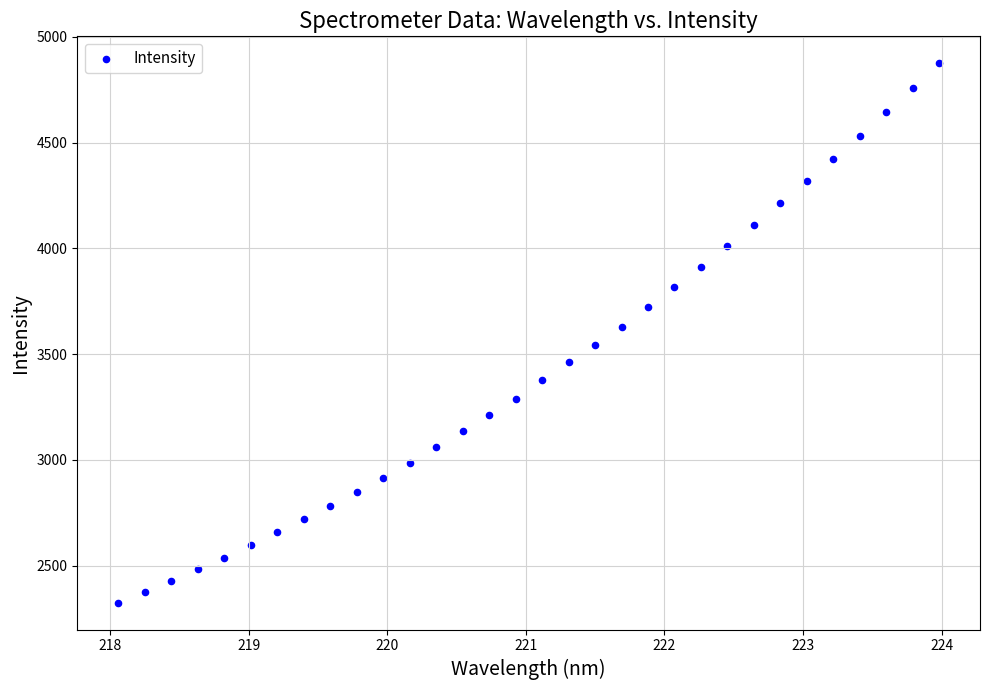

What is the range of X values (max minus min)?

5.9